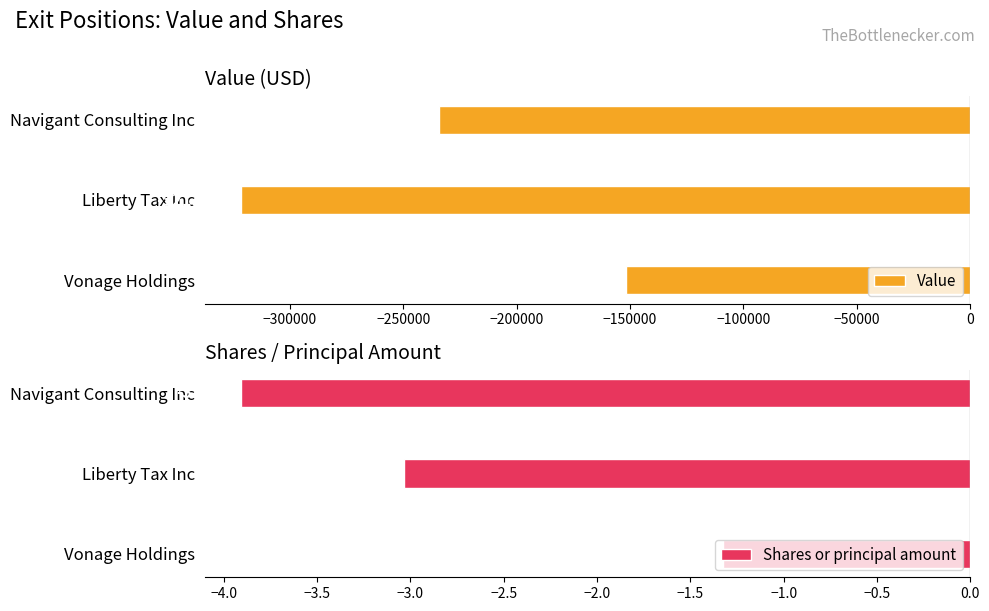

What is the difference between the maximum and minimum values in the Value series?

169640